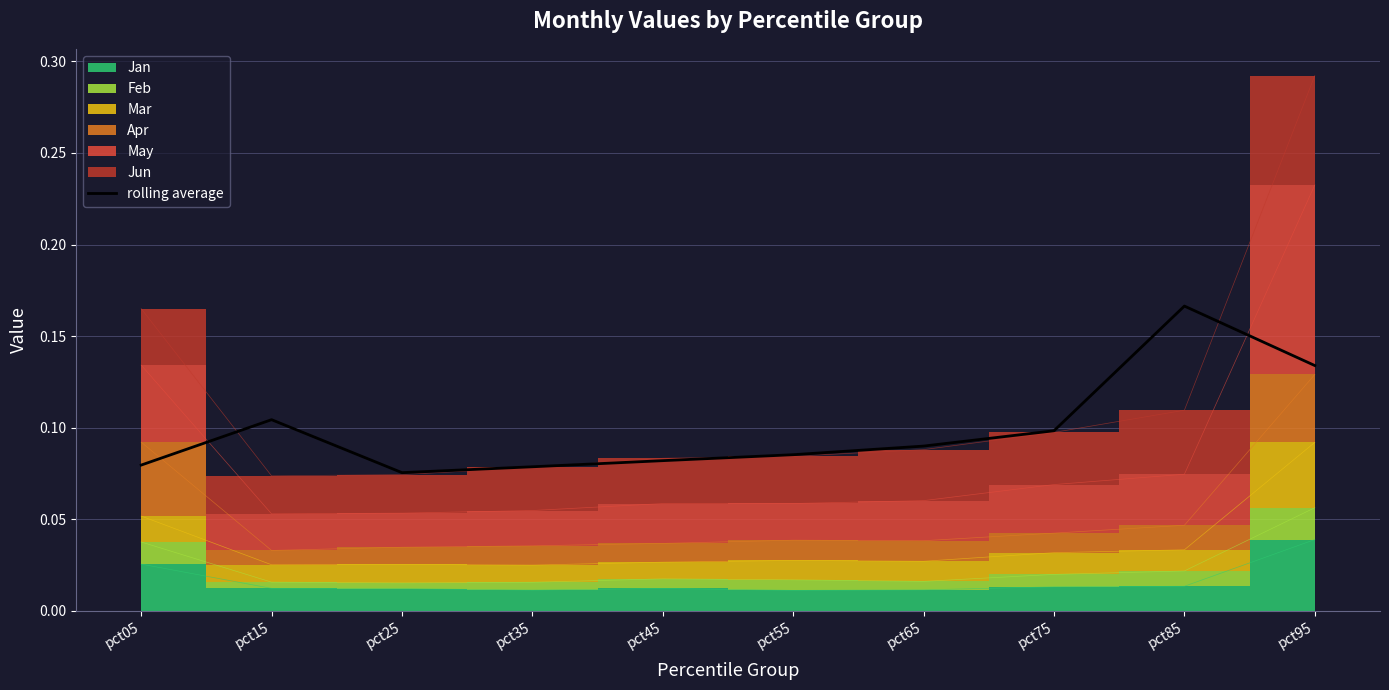

How many interior local valleys (lower than both neighbors) does the data have?

1